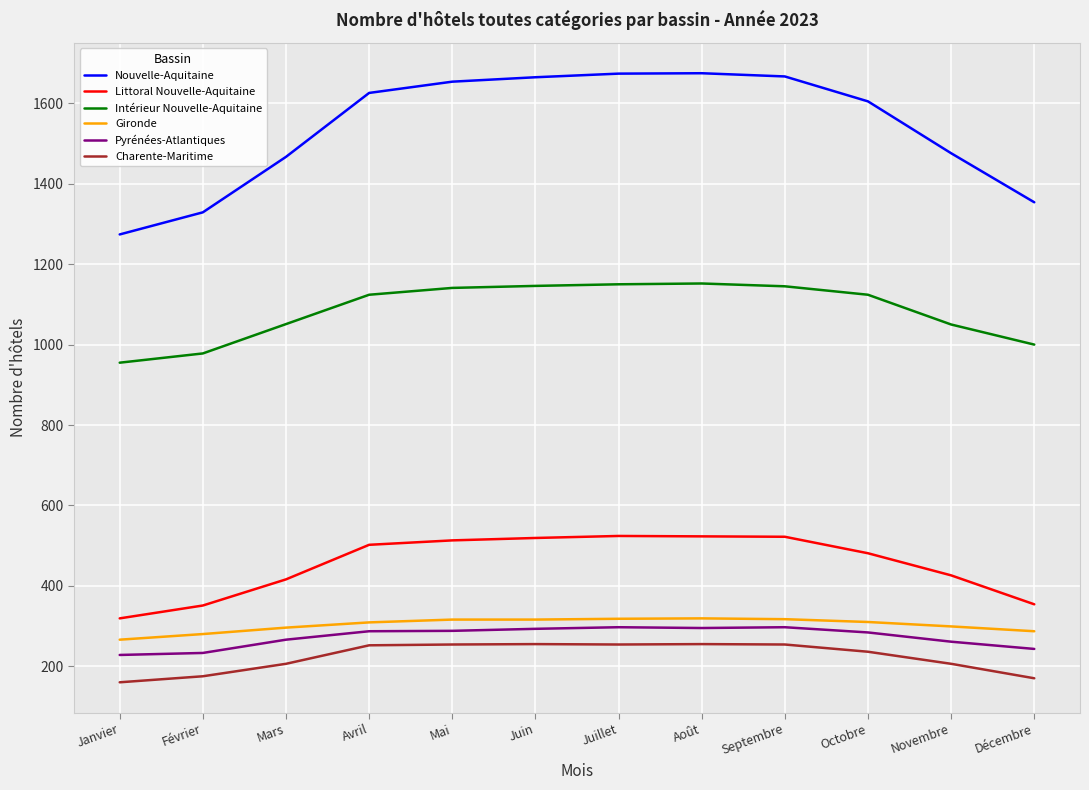

Does the chart have visible grid lines?

Yes